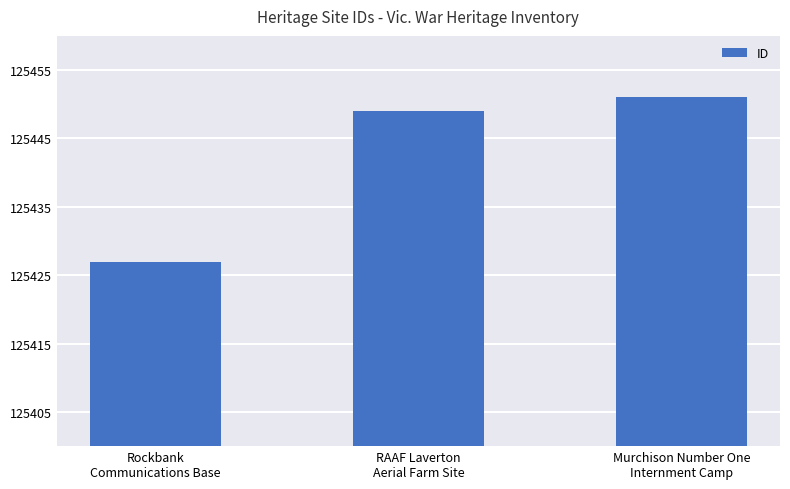

What is the average value?

125442